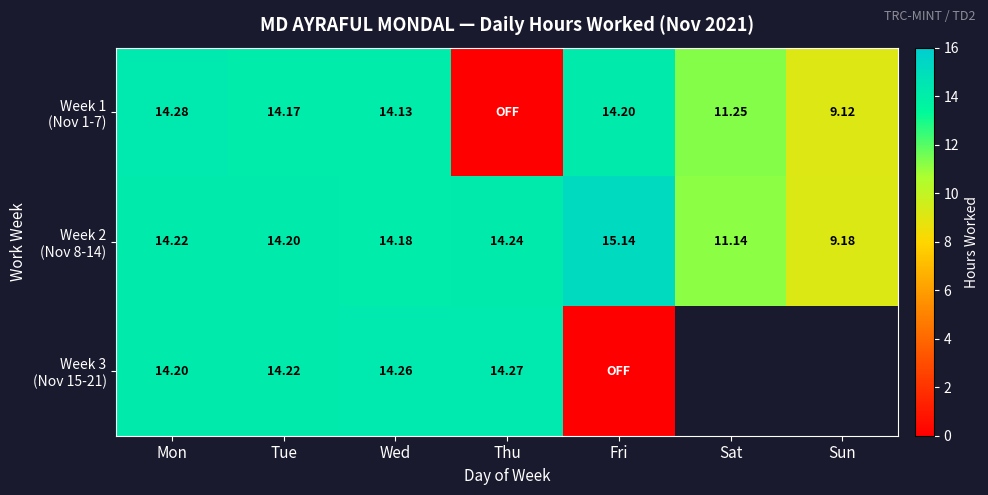

Rank the series by their maximum value, from highest to lowest.

Week 2 (Nov 8-14), Week 1 (Nov 1-7), Week 3 (Nov 15-21)